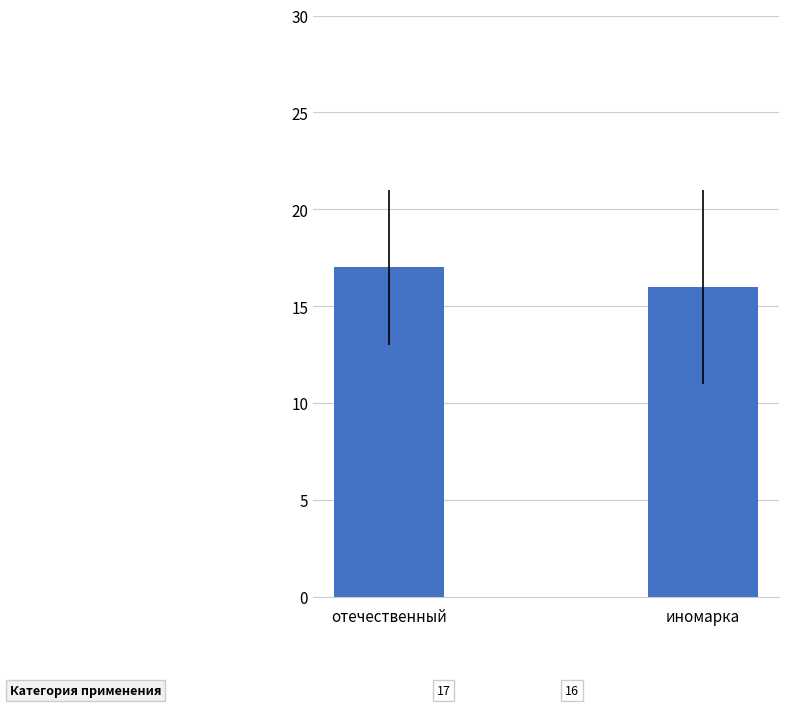

What is the change in value from отечественный to иномарка?

-1